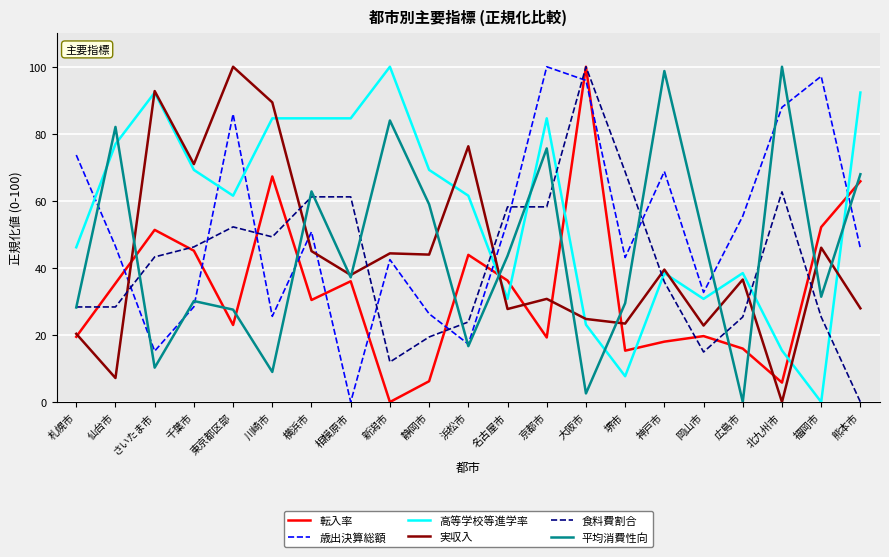

At which label is 高等学校等進学率 closest to 50?

札幌市